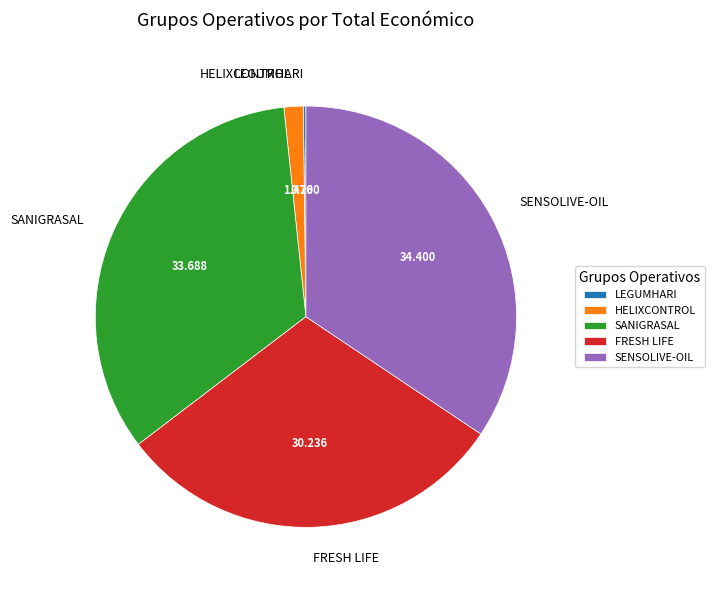

What is the ratio of the value at FRESH LIFE to the value at SENSOLIVE-OIL?

0.9